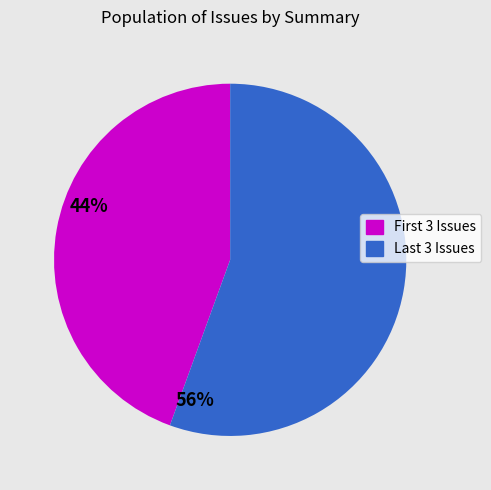

How many slices are in this pie chart?

2